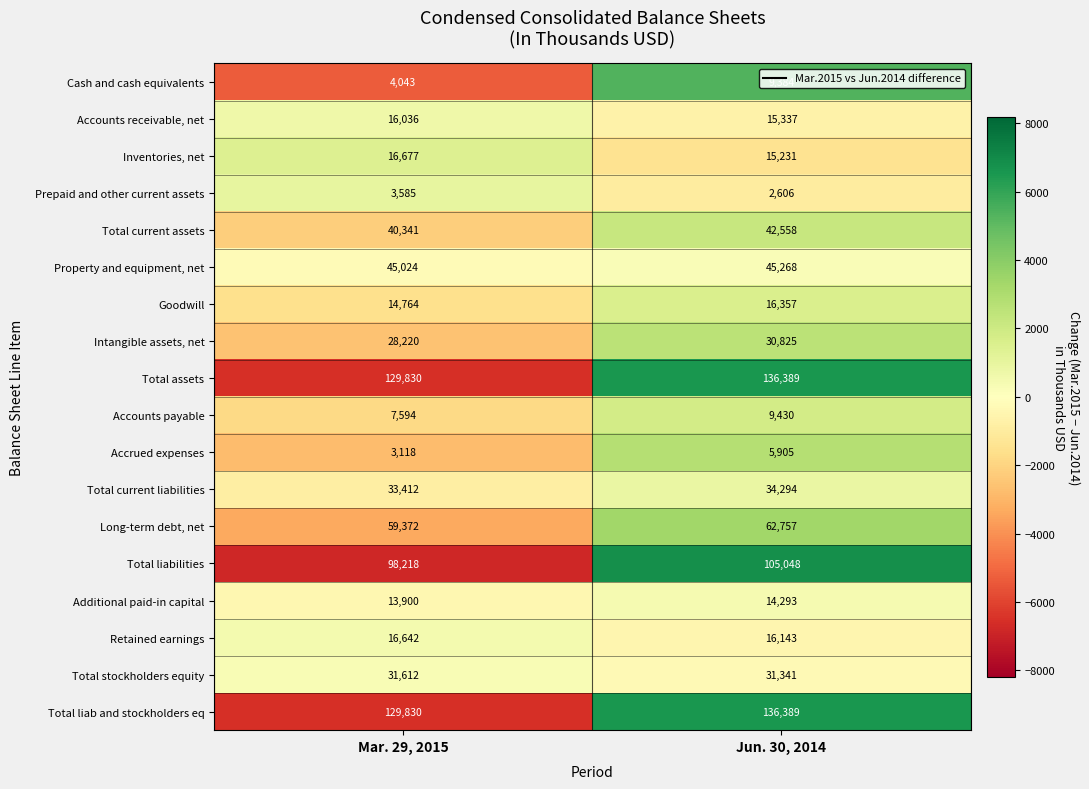

Where is Prepaid and other current assets nearest to the value 3095?

Jun. 30, 2014